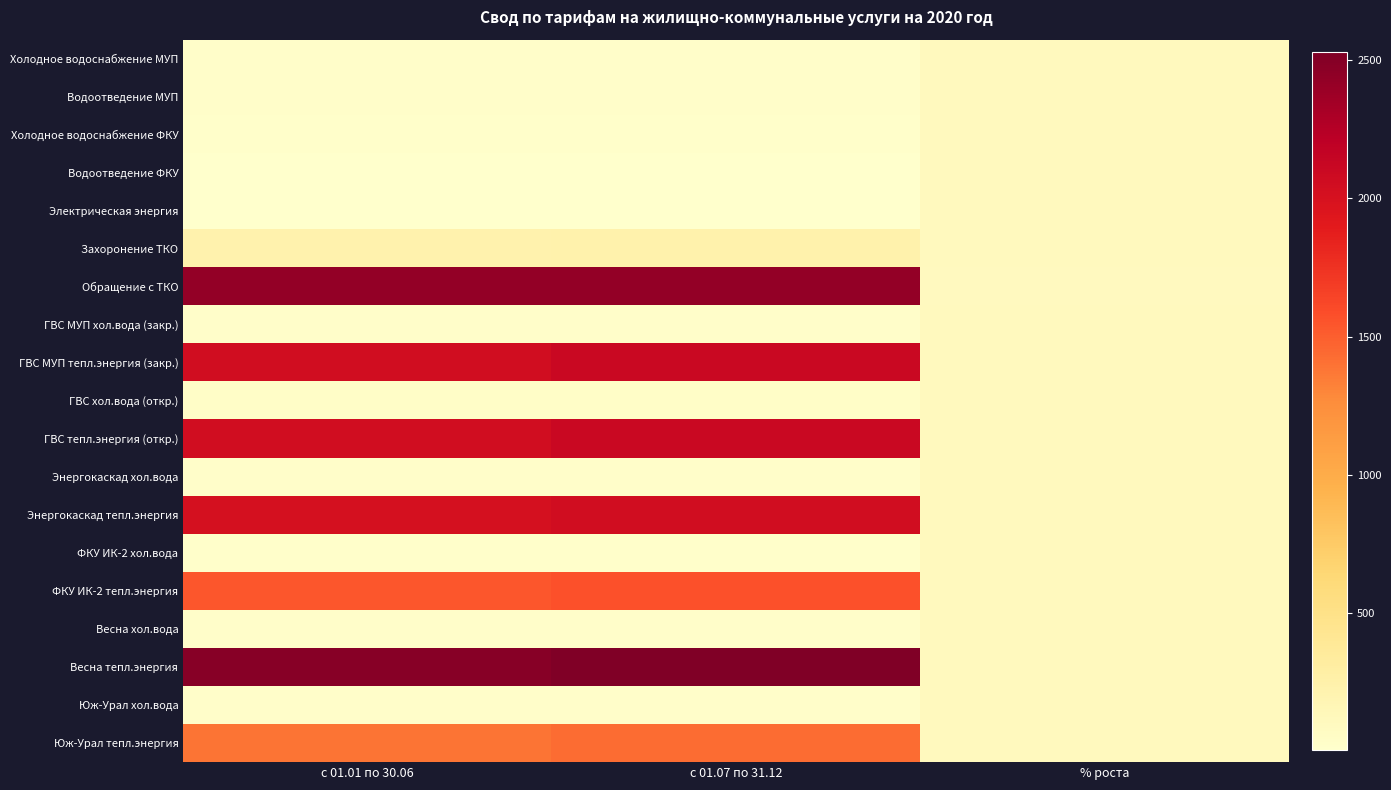

What is the total value across all series at % роста?

1945.2